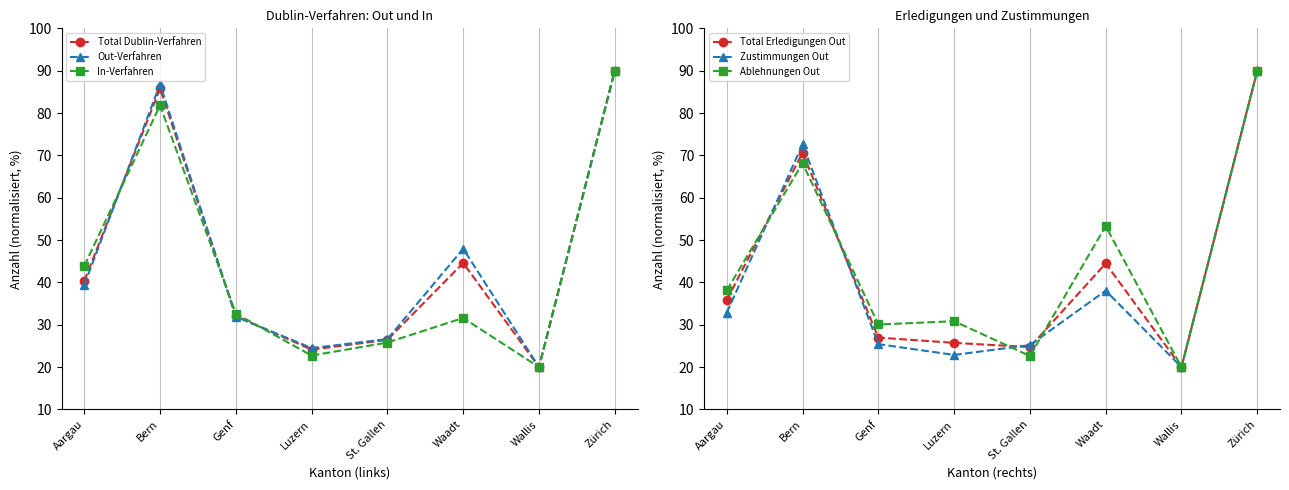

Which series has the largest total across all categories?

Out-Verfahren